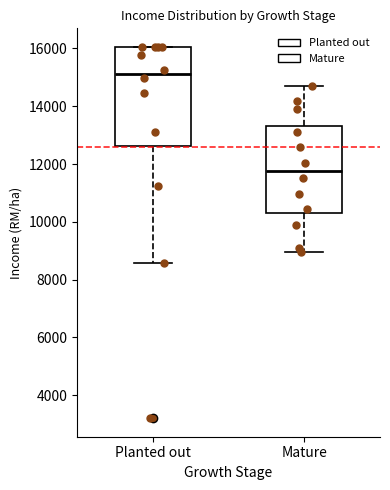

Where does the lower whisker of the box for Mature end on the y-axis? The values are not printed on the chart, so give them approximately, as read against the axis.

9000